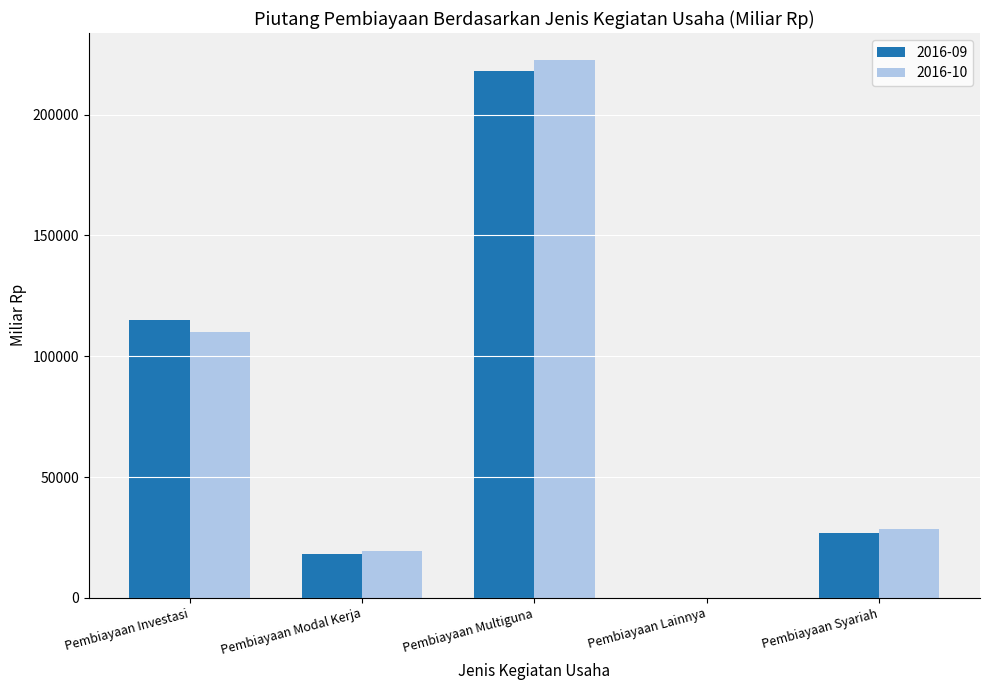

Reading right to left, transcribe all the data shown in this chart.

2016-09: Pembiayaan Syariah=26992.1	Pembiayaan Lainnya=0.0	Pembiayaan Multiguna=217937.8	Pembiayaan Modal Kerja=18336.8	Pembiayaan Investasi=114930.6
2016-10: Pembiayaan Syariah=28334.7	Pembiayaan Lainnya=0.8	Pembiayaan Multiguna=222616.5	Pembiayaan Modal Kerja=19375.8	Pembiayaan Investasi=109869.2